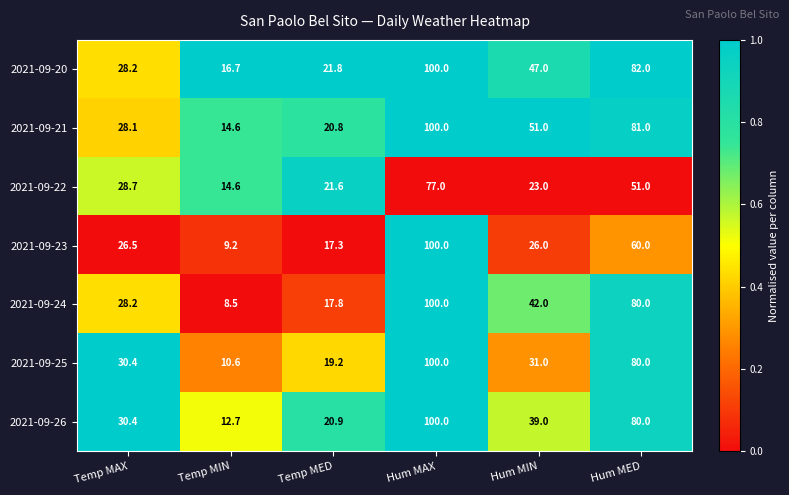

Rank the categories by 2021-09-23 value from lowest to highest.

Temp MIN, Temp MED, Hum MIN, Temp MAX, Hum MED, Hum MAX